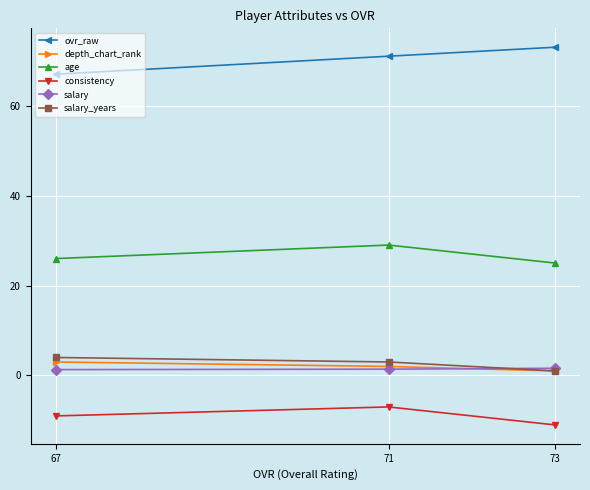

Rank the categories by depth_chart_rank value from lowest to highest.

73, 71, 67